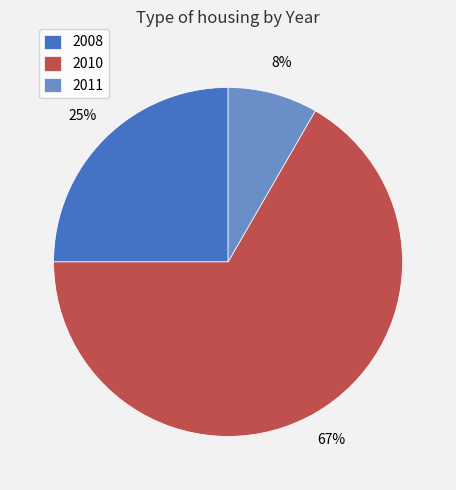

To the nearest percent, what is the difference between the 2011 and 2008 slice percentages?

17%